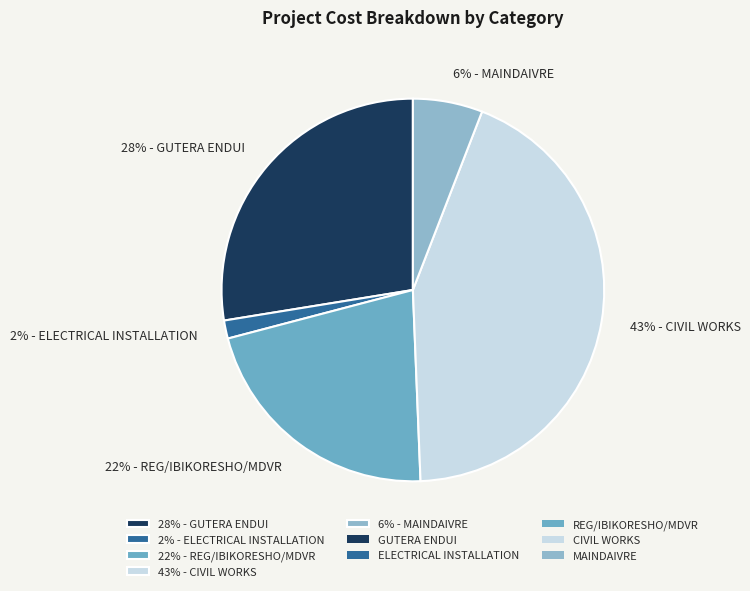

How many slices are in this pie chart?

5